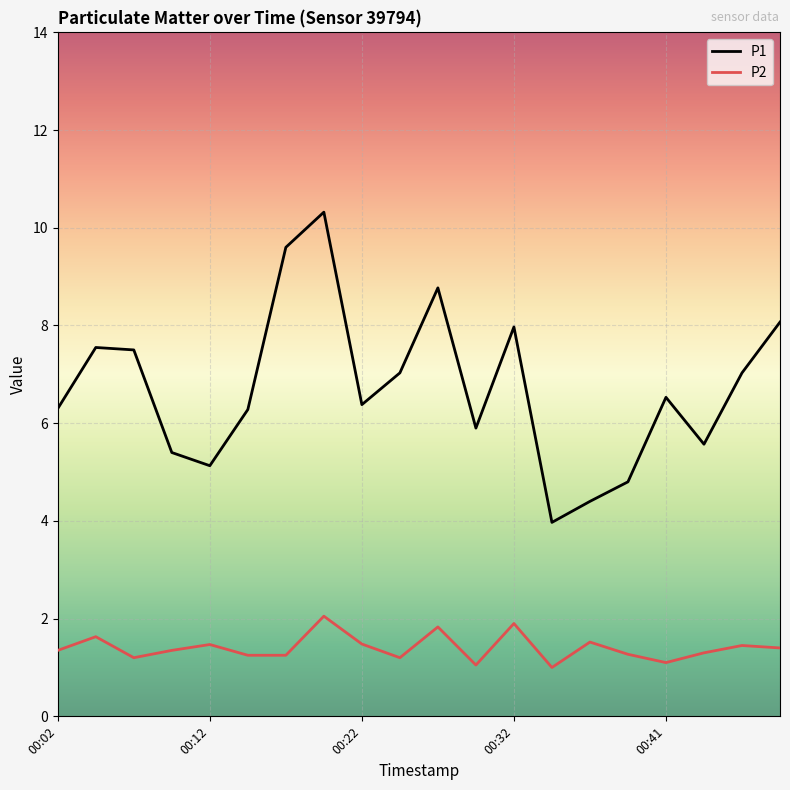

Which series has the widest spread of values?

P1